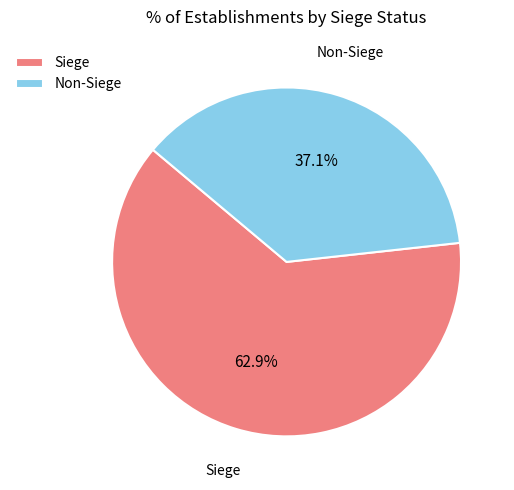

What is the ratio of the value at Siege to the value at Non-Siege?

1.7